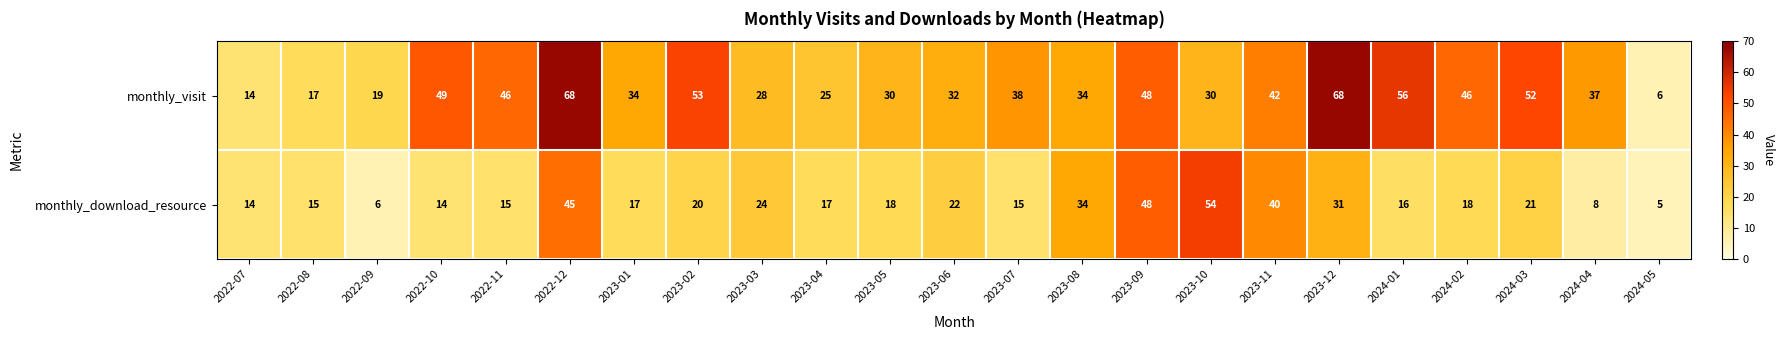

What is the maximum value shown in the chart?

68